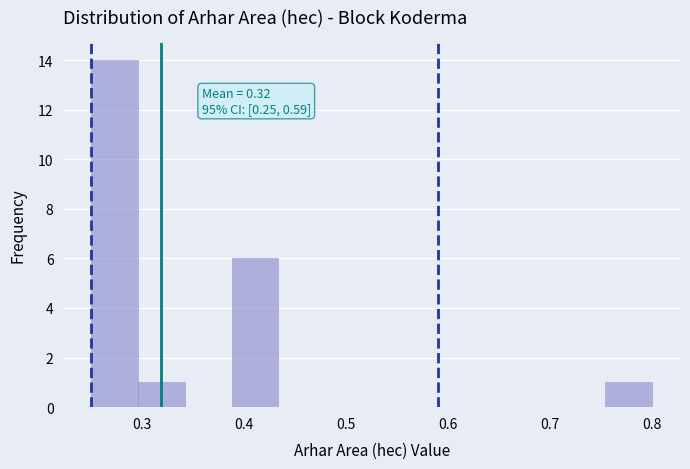

Which range on the x-axis has the tallest bar?

0.25 to 0.30